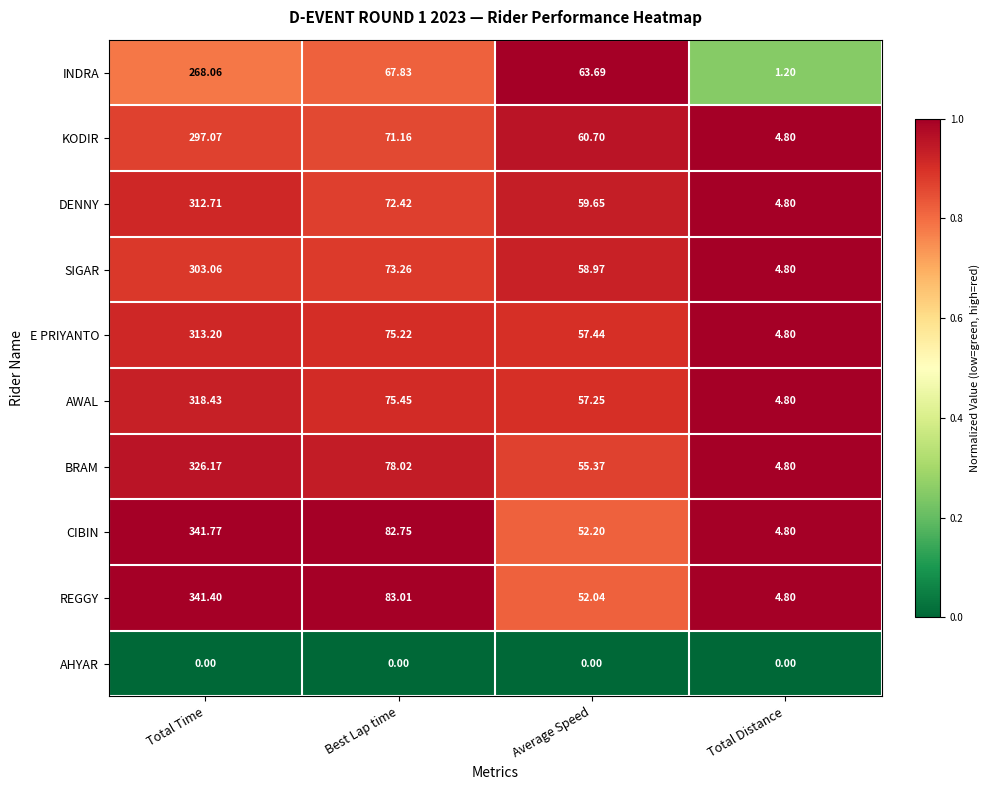

At which category does the chart reach its peak across all series?

Total Time